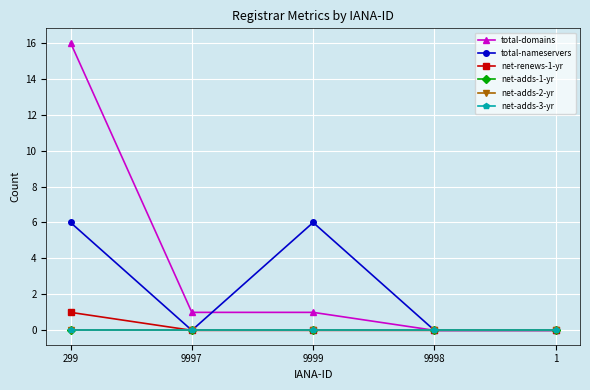

Reading left to right, extract all data points from this chart.

total-domains: 16	1	1	0	0
total-nameservers: 6	0	6	0	0
net-renews-1-yr: 1	0	0	0	0
net-adds-1-yr: 0	0	0	0	0
net-adds-2-yr: 0	0	0	0	0
net-adds-3-yr: 0	0	0	0	0